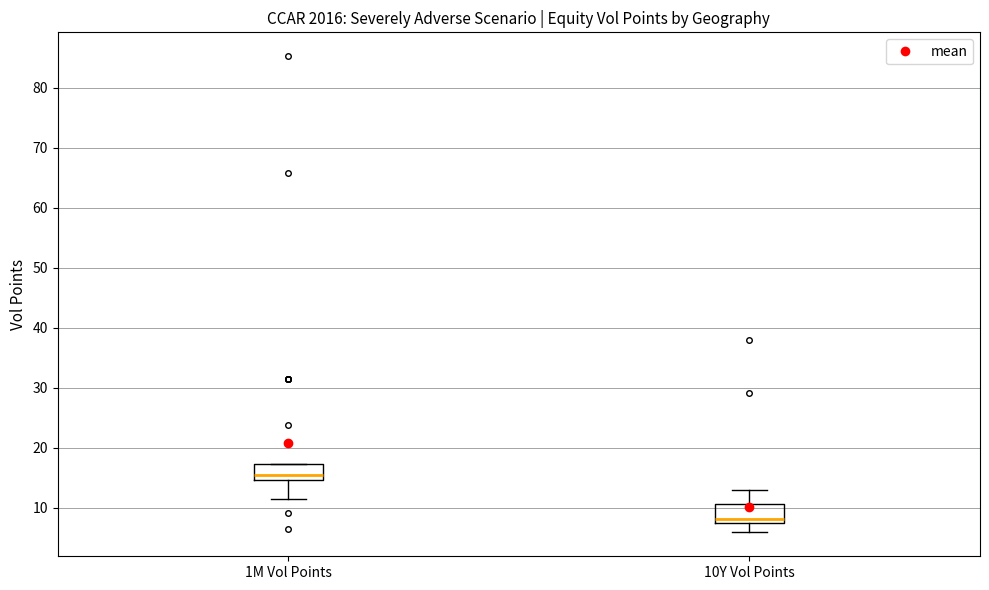

Which box has the highest median line?

1M Vol Points